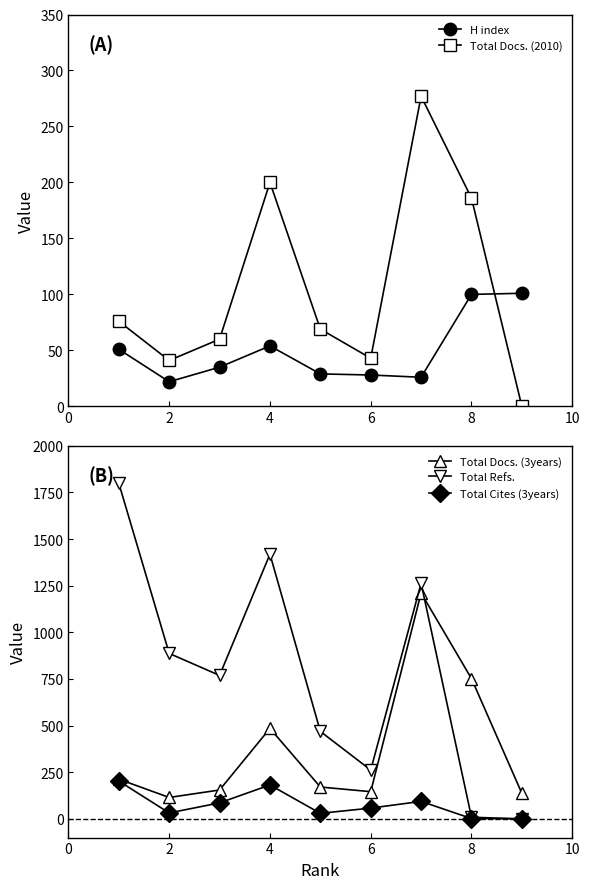

How many times do H index and Total Docs. (2010) cross each other?

1